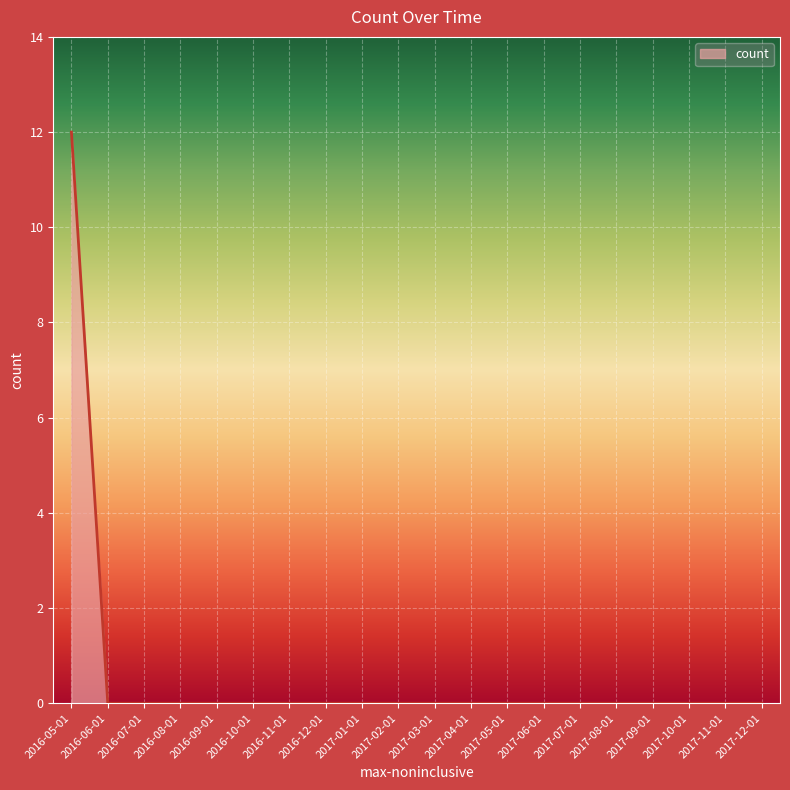

The chart shows a value of 0 at 2017-05-01. True or false?

True